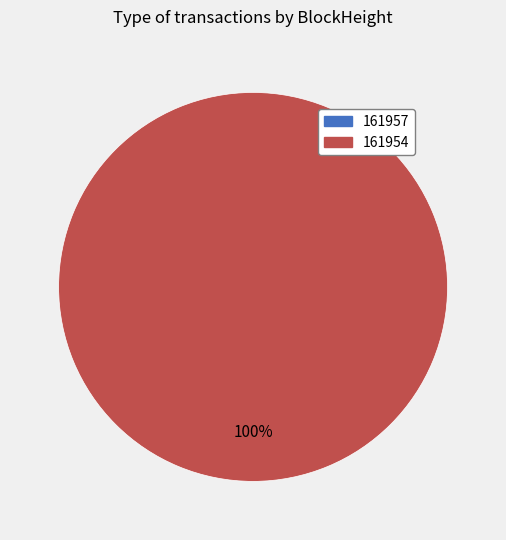

True or false: 161957 accounts for 0% of the total.

True